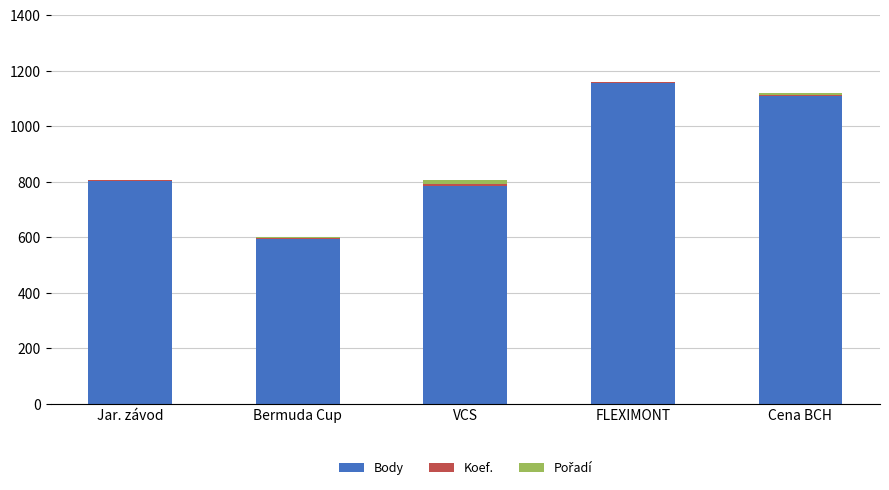

Is it true that Body equals 878 at Bermuda Cup?

False